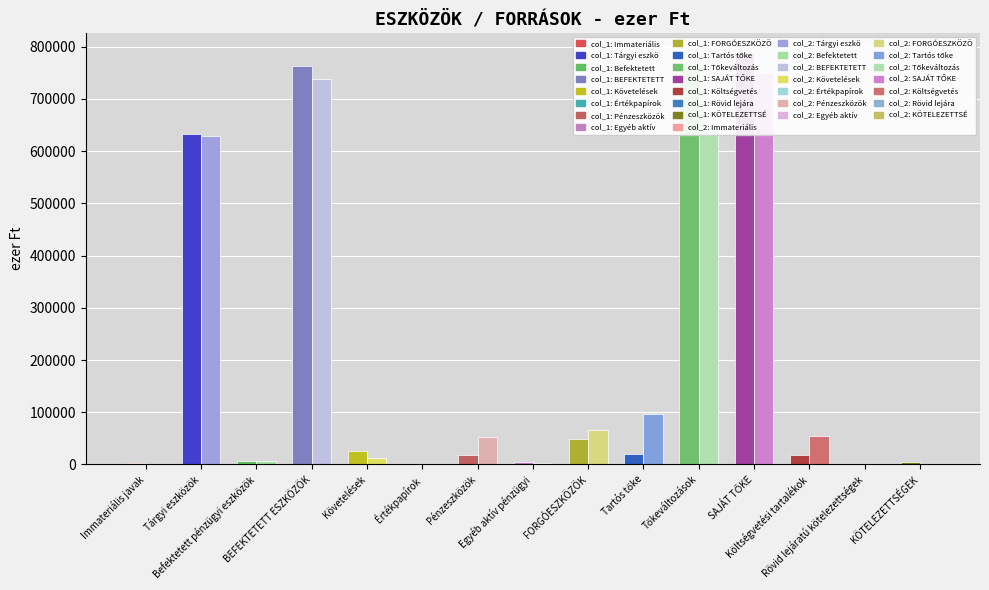

What position from the left is Tőkeváltozások?

11